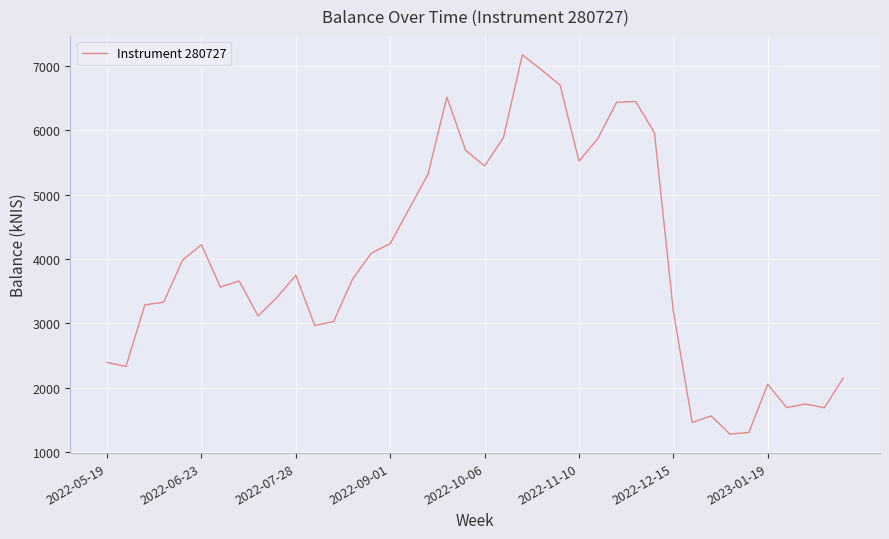

What is the difference between the maximum and minimum values?

5888.5